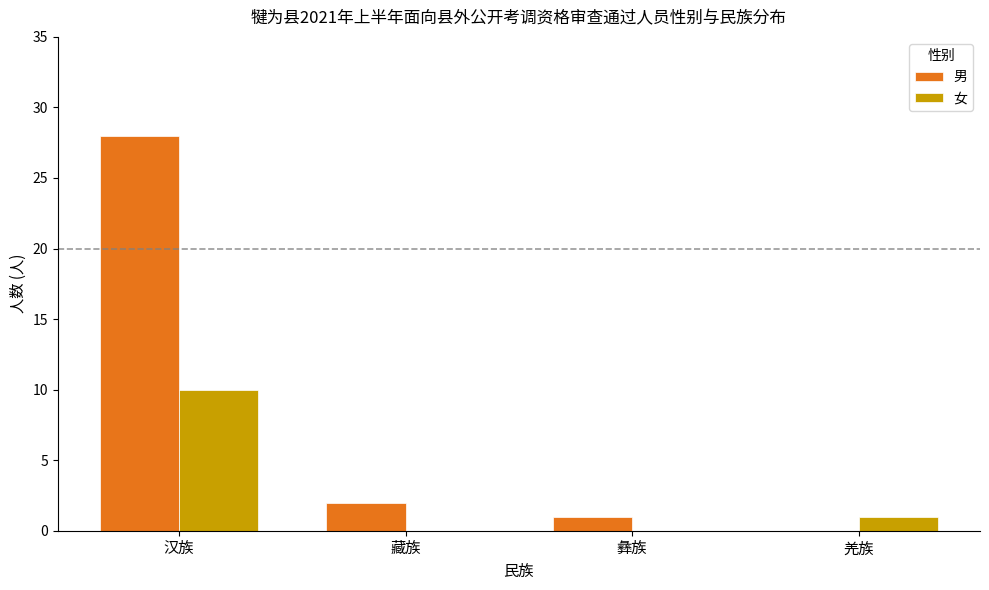

Which category has the highest value in the 女 series?

汉族